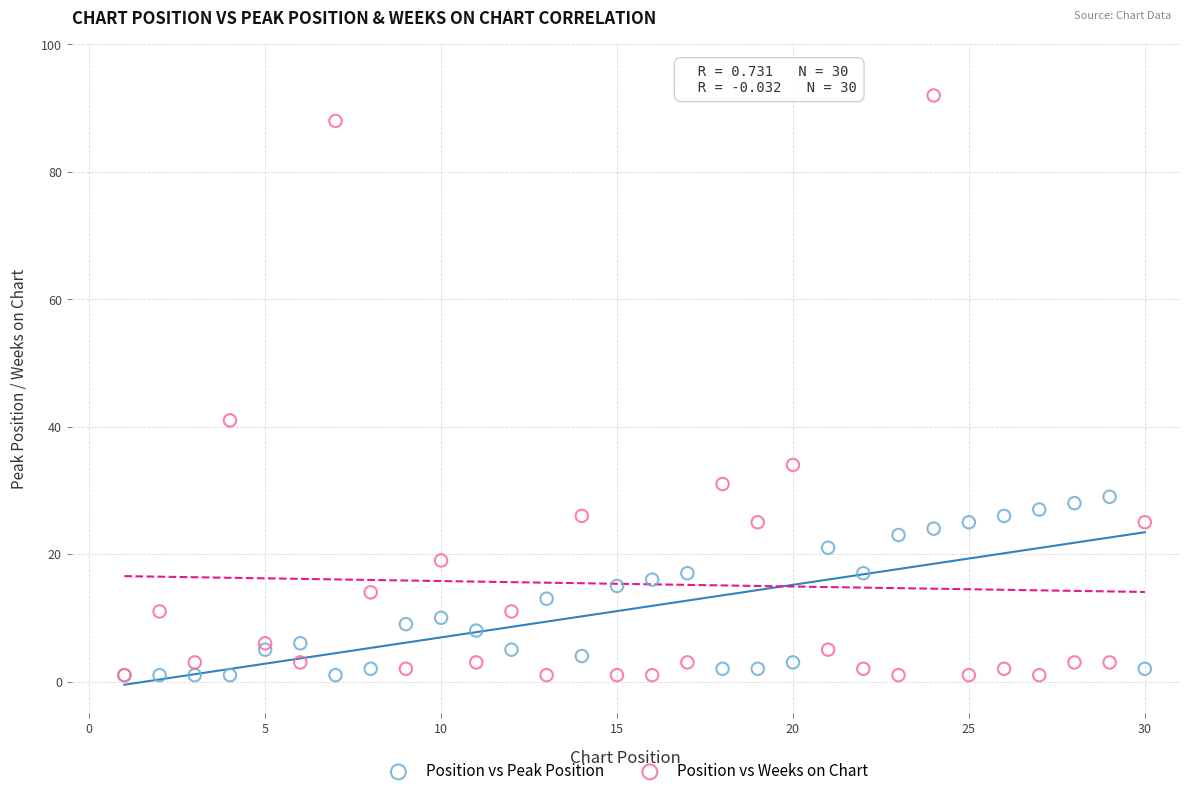

In the Position vs Weeks on Chart series, what Y value is closest to 46?

41